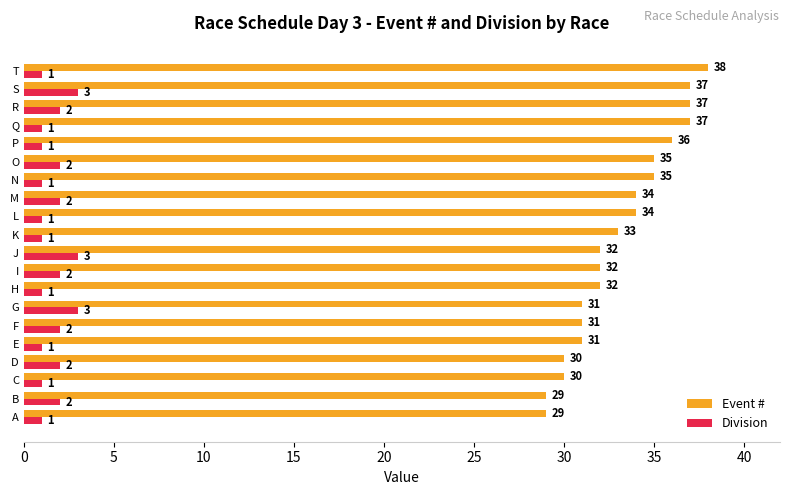

Is it true that Division equals 2 at I?

True